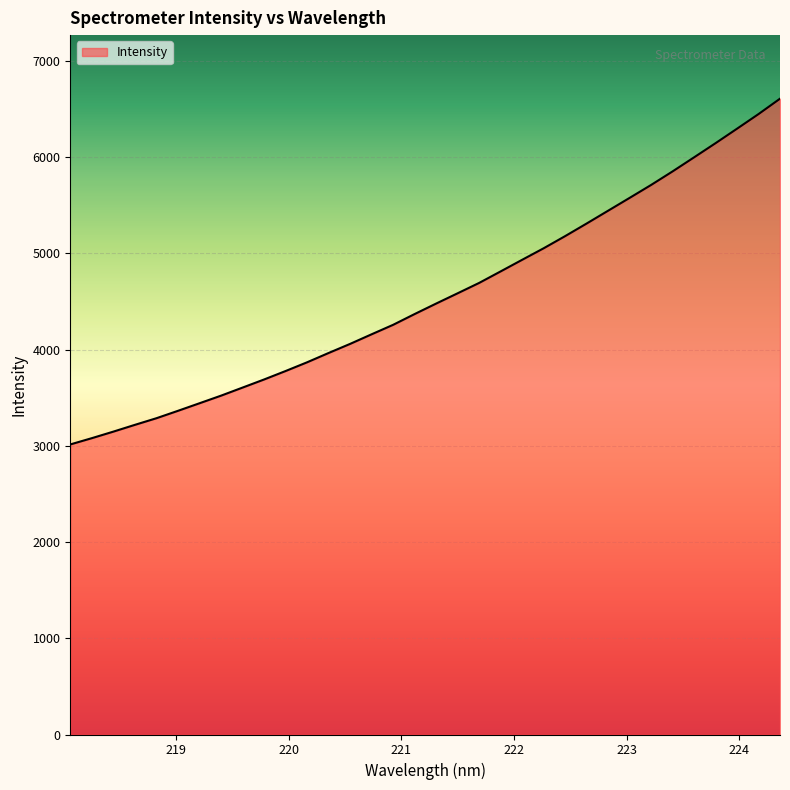

What is the difference between the maximum and minimum values?

3593.2